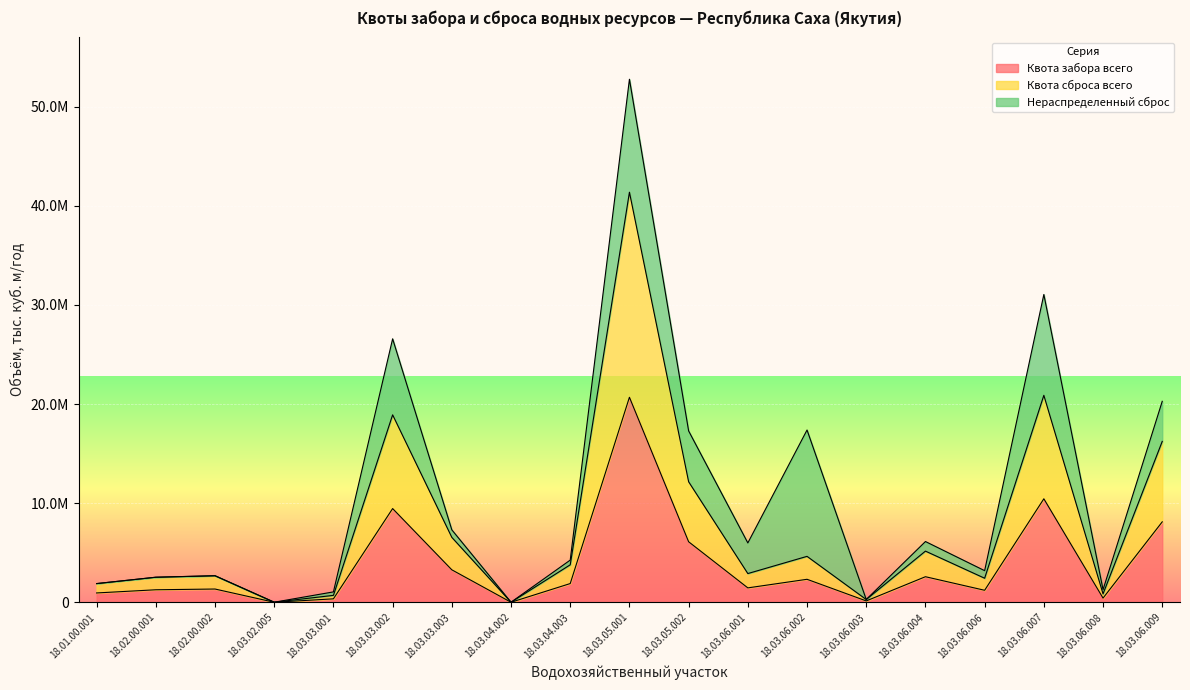

Which series has the widest spread of values?

Квота сброса всего